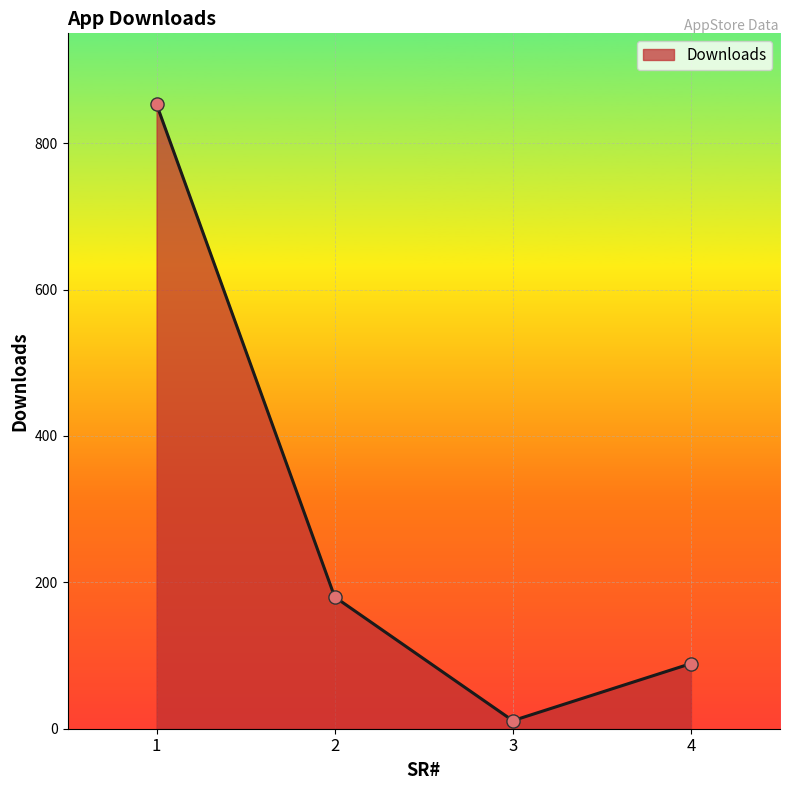

Which has a higher value, 2 or 4?

2